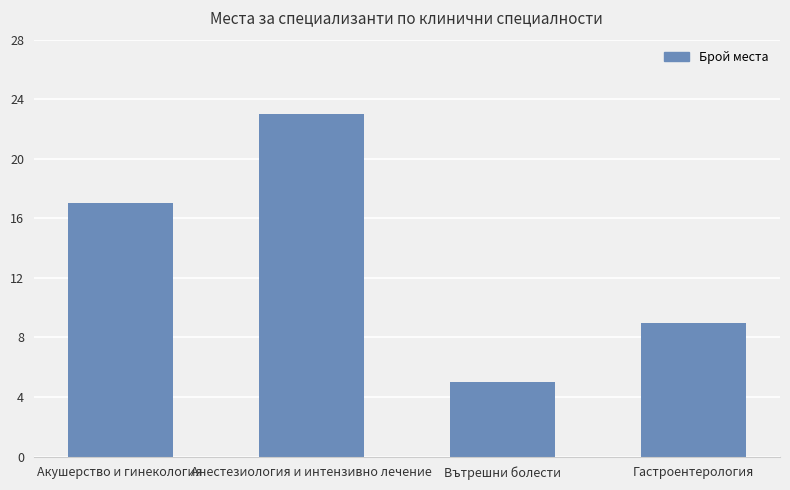

What position from the left is Гастроентерология?

4